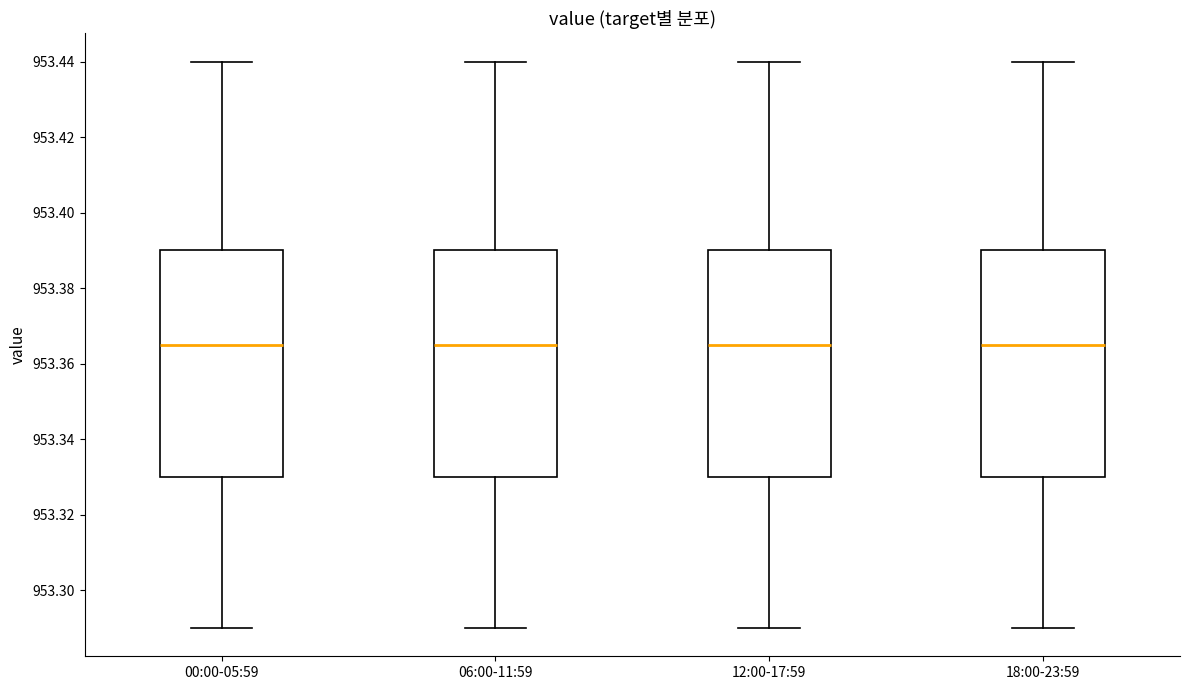

Where does the lower whisker of the box for 06:00-11:59 end on the y-axis? The values are not printed on the chart, so give them approximately, as read against the axis.

953.290